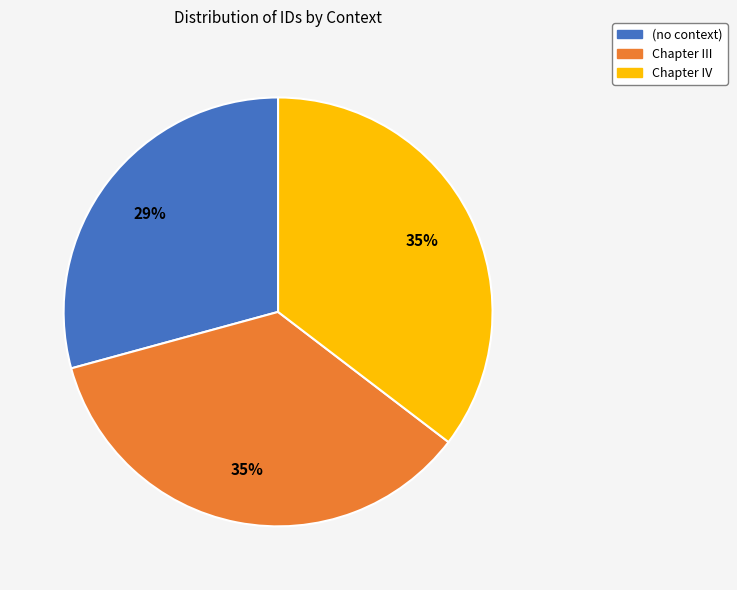

Combined, do Chapter III and Chapter IV account for over 50%?

Yes